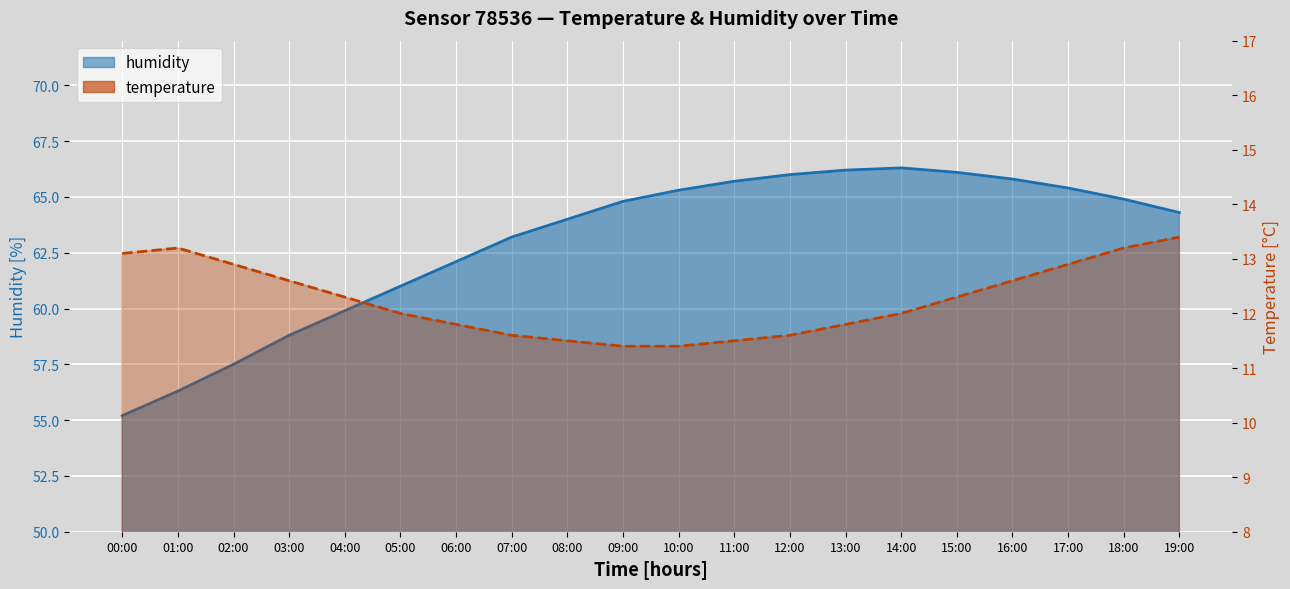

At how many categories does at least one series exceed 51?

20